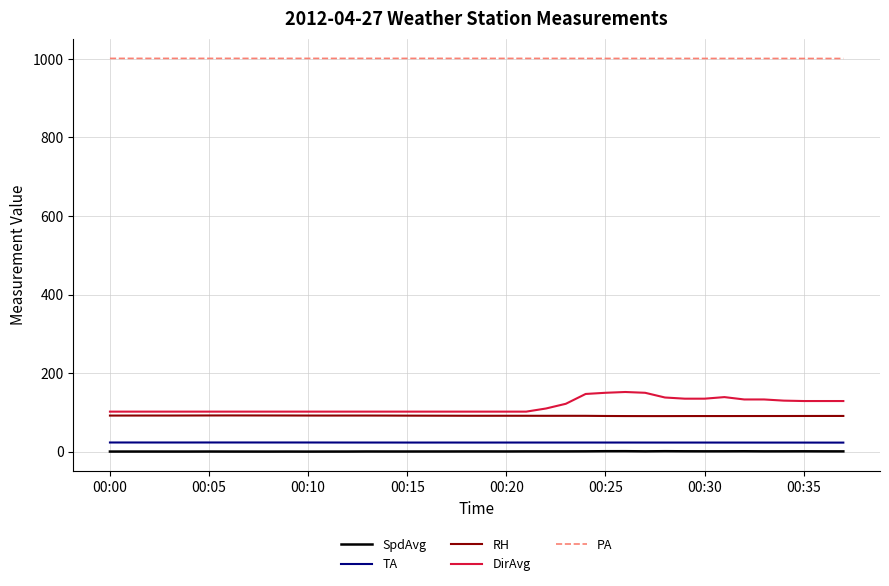

What is the lowest value of the SpdAvg series?

0.2